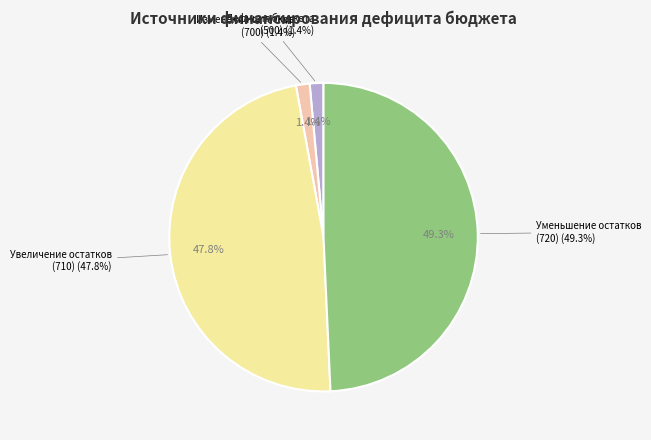

The Источники финансирования дефицита бюджета (500) slice represents 1% of the pie. True or false?

True